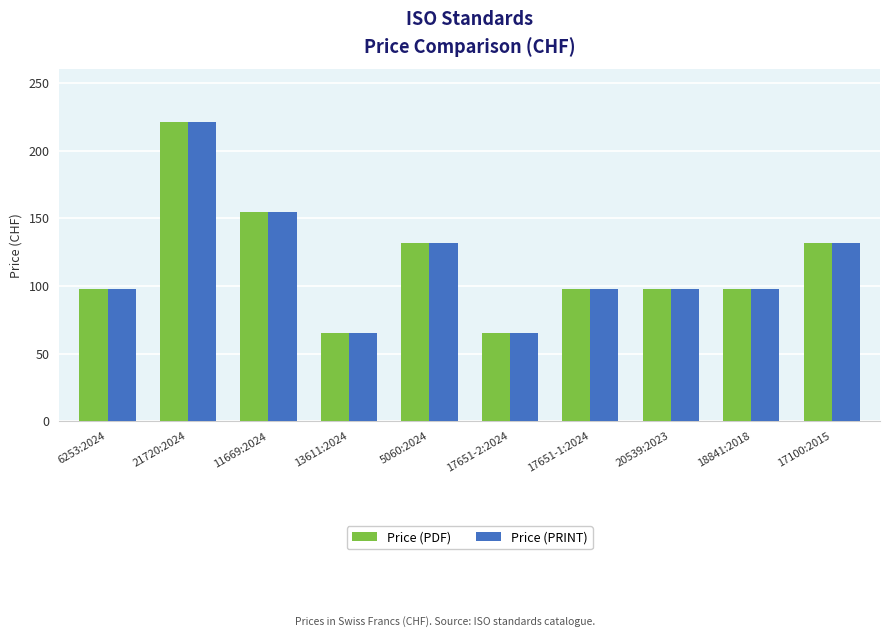

Reading left to right, extract all data points from this chart.

Price (PDF): 98	221	155	65	132	65	98	98	98	132
Price (PRINT): 98	221	155	65	132	65	98	98	98	132